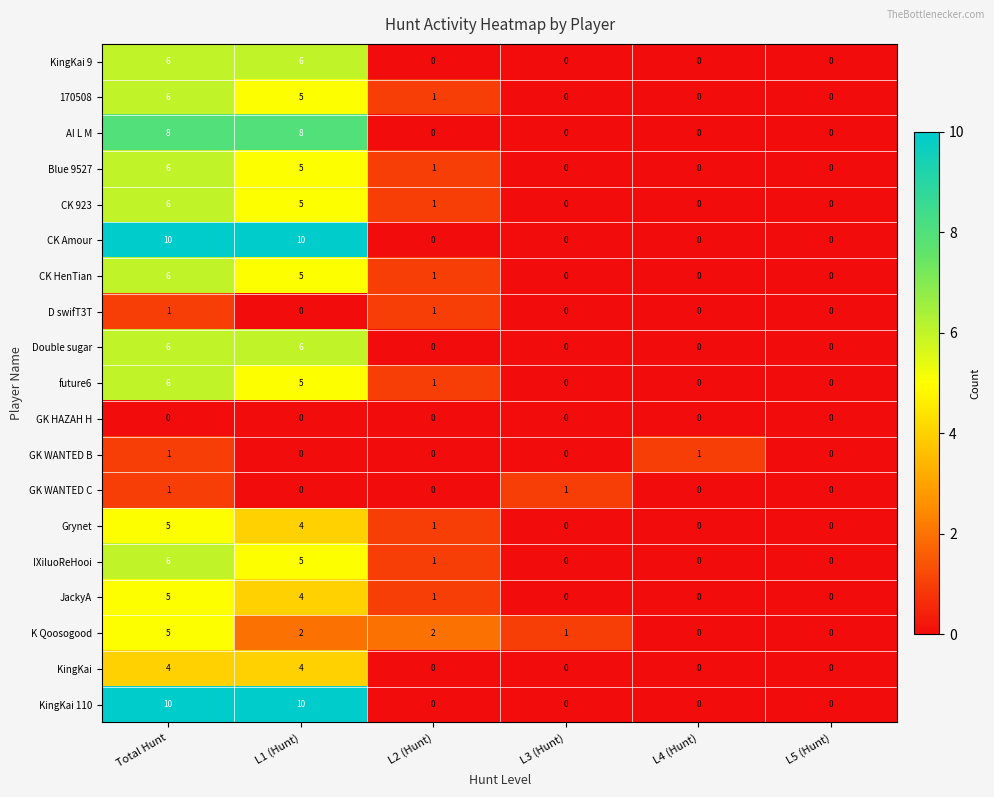

What is the difference between the highest and lowest values at Total Hunt?

10